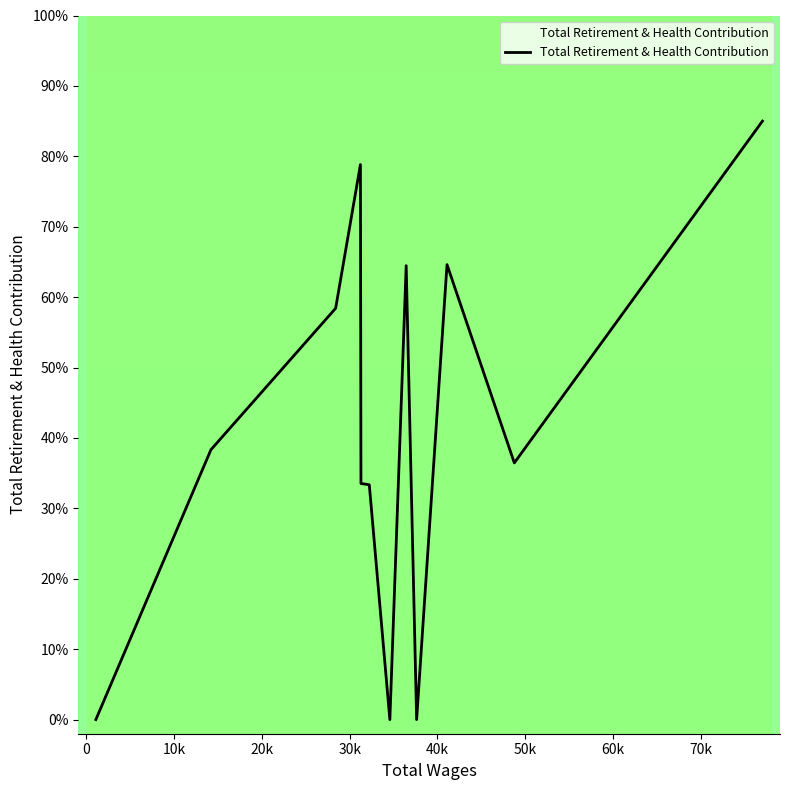

What is the difference between the maximum and minimum values?

85.0